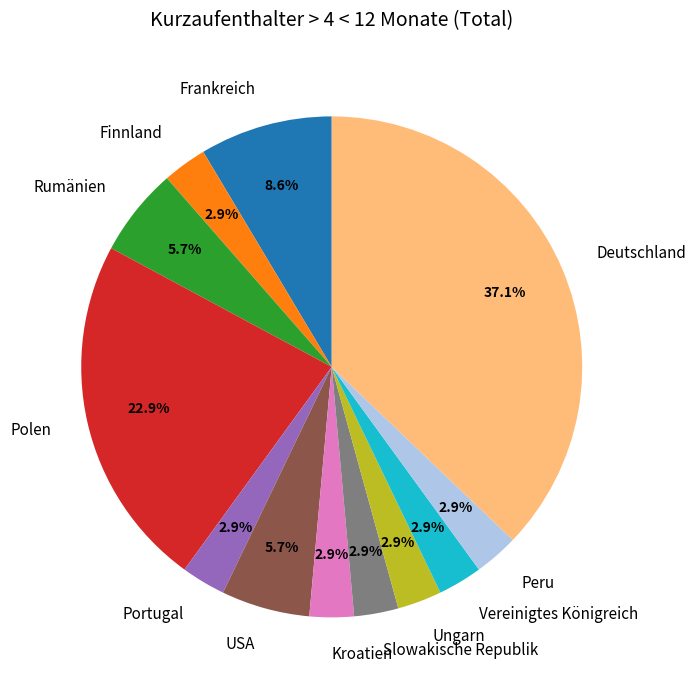

Is there any slice that represents more than half of the pie?

No